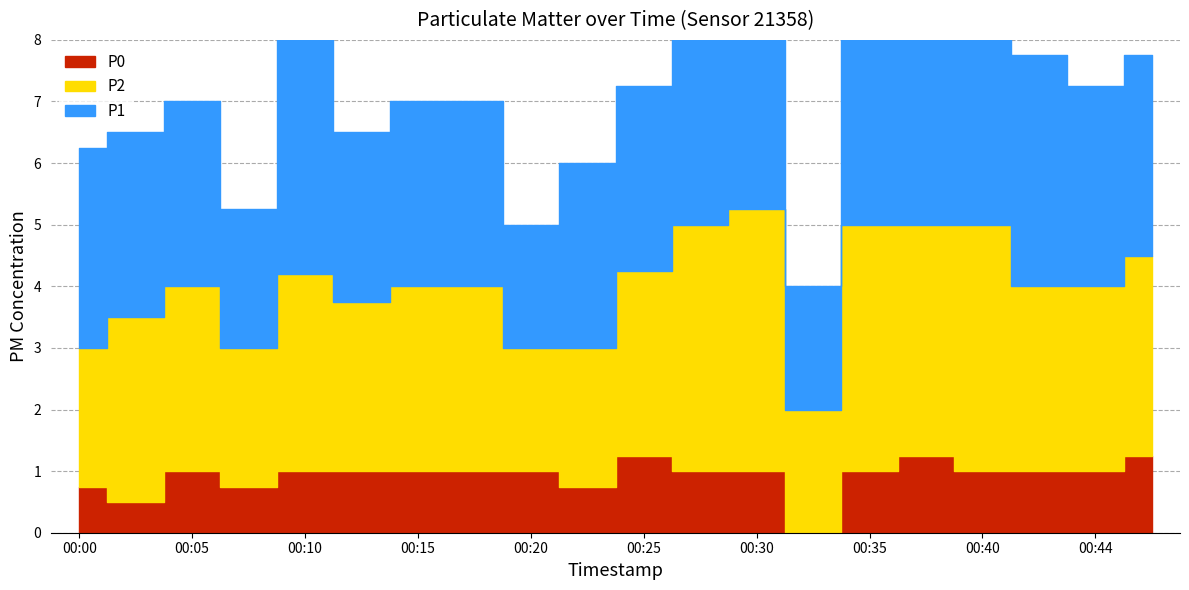

True or false: P1 and P0 cross at least once.

False